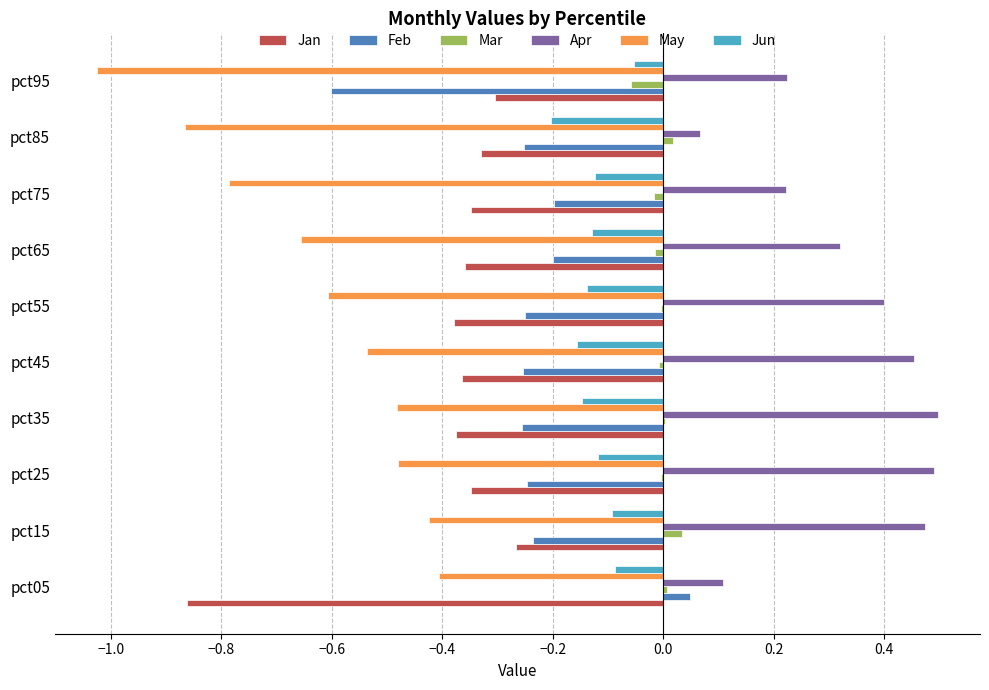

Is it true that Apr equals 0.1 at pct15?

False